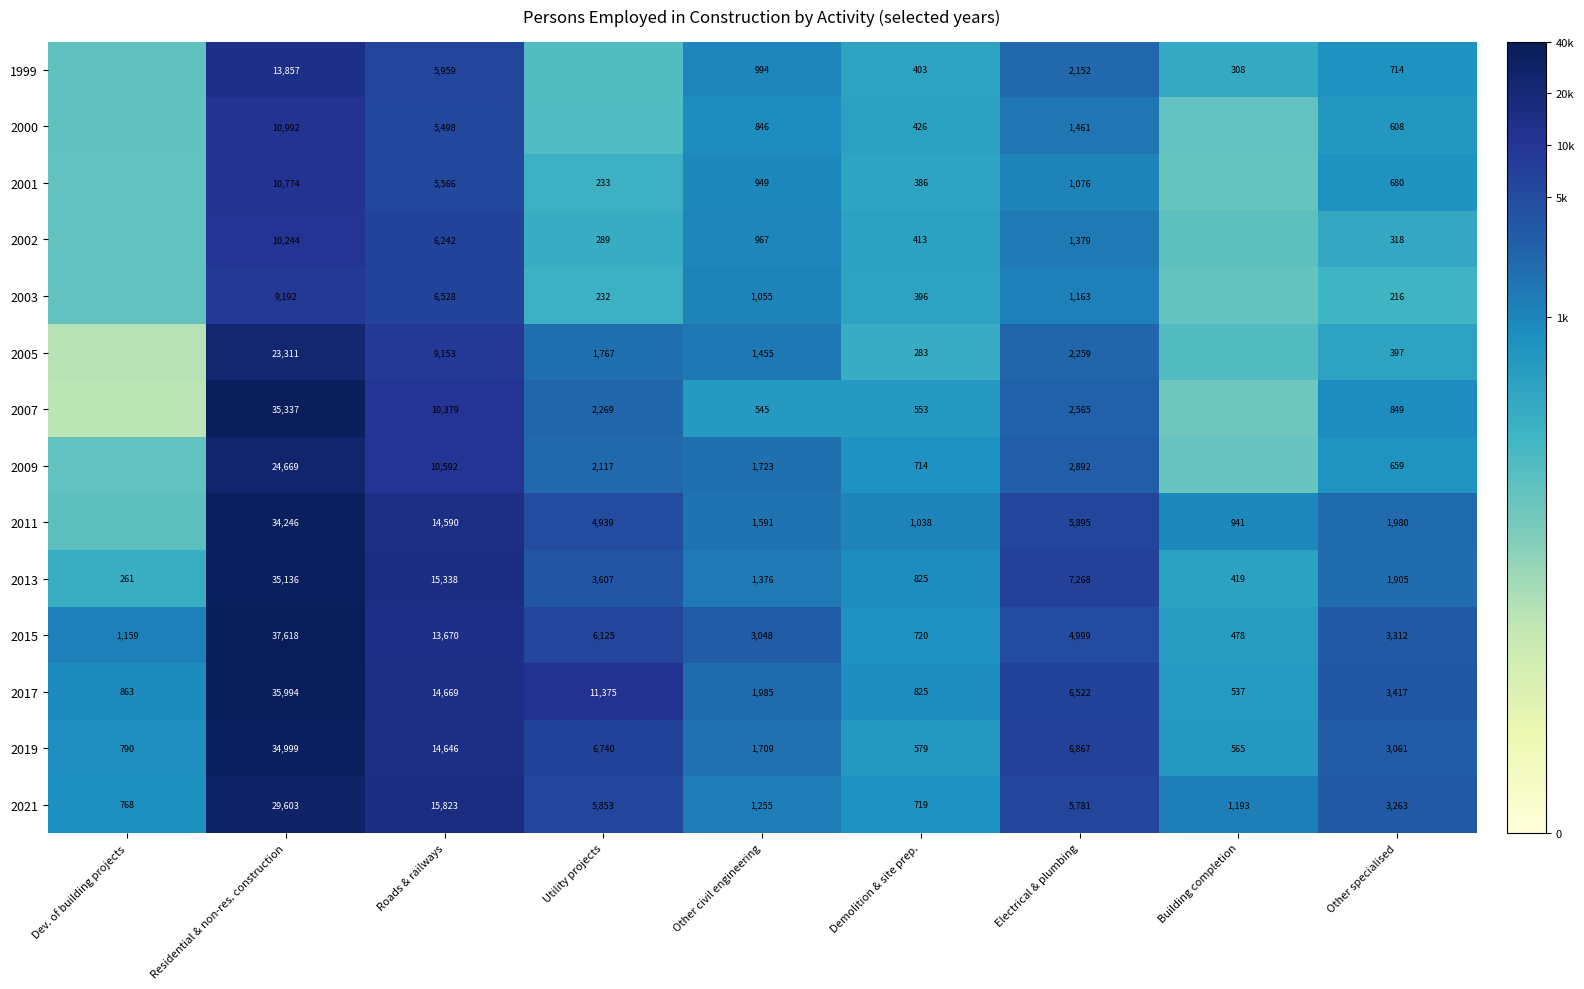

Rank the categories by 2013 value from highest to lowest.

Residential & non-res. construction, Roads & railways, Electrical & plumbing, Utility projects, Other specialised, Other civil engineering, Demolition & site prep., Building completion, Dev. of building projects